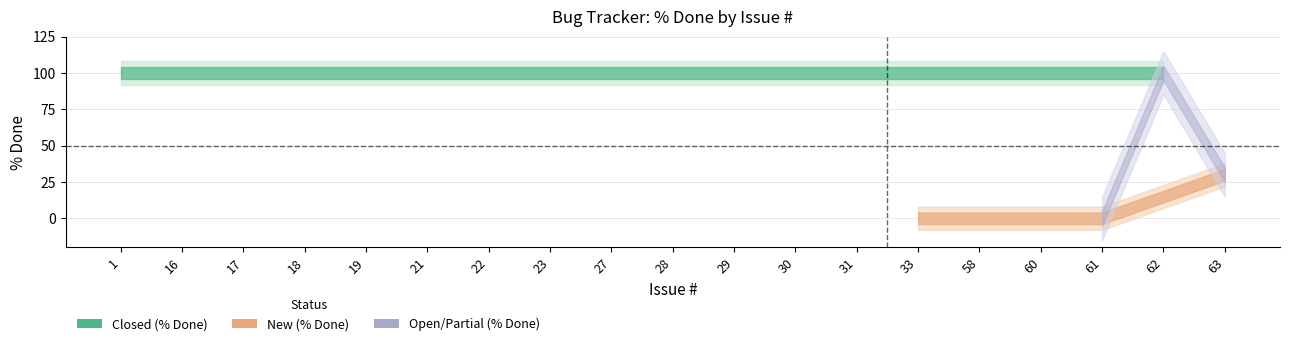

List the labels in order of value, smallest first.

33, 61, 63, 1, 16, 17, 18, 19, 21, 22, 23, 27, 28, 29, 30, 31, 58, 60, 62